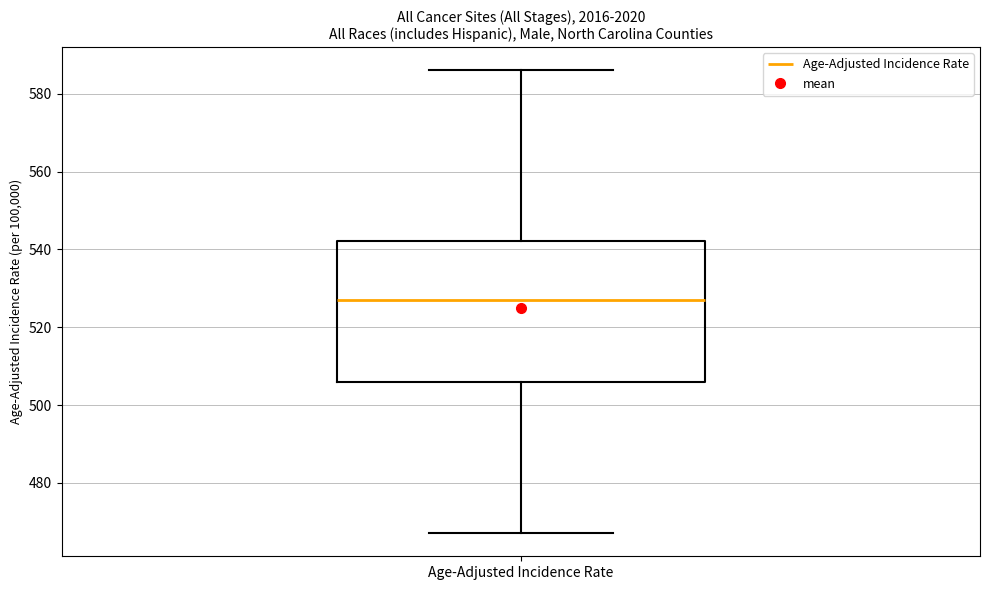

Read this box plot against the y-axis: the position of the median line, the range covered by the box, and the ends of both whiskers. The values are not printed on the chart, so give them approximately, as read against the axis.

median 528, box 506 to 542, whiskers 468 to 586